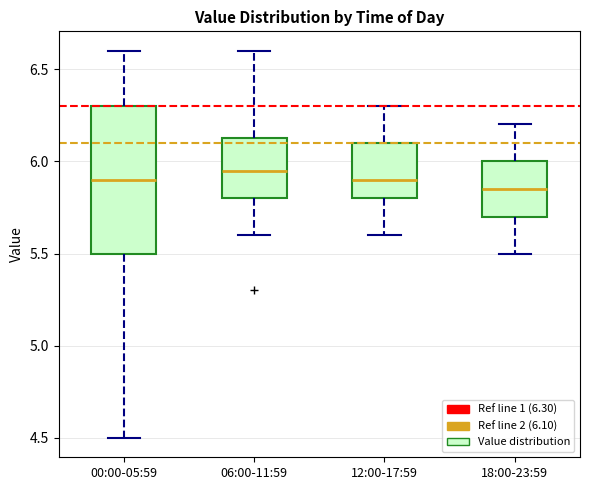

Comparing the boxes themselves (not the whiskers), which one is the tallest?

00:00-05:59